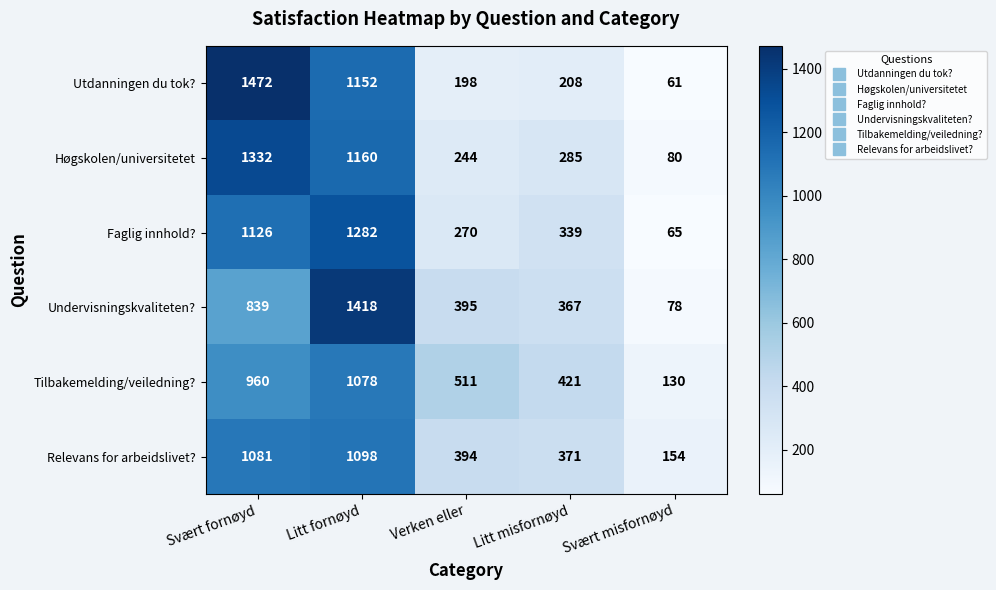

What is the average value of the Relevans for arbeidslivet? series?

620